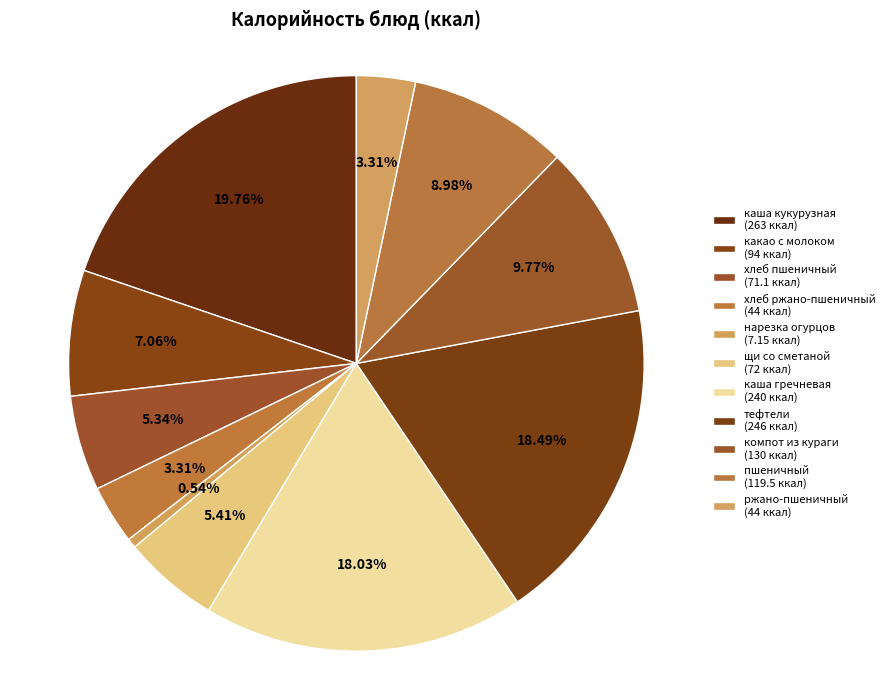

How much of the chart is everything except каша гречневая?

82.0%